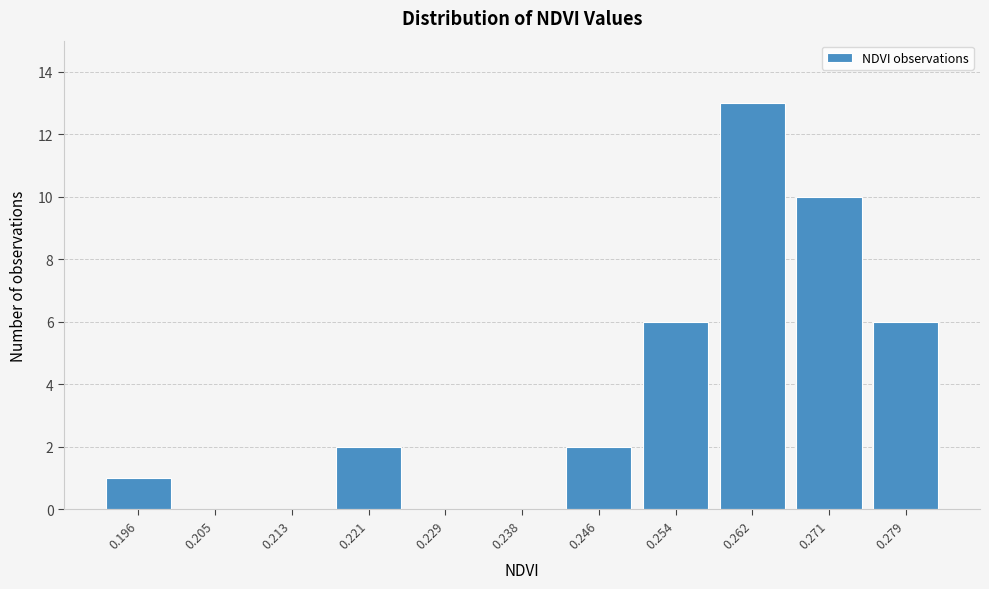

Reading left to right, transcribe all the data shown in this chart.

0.196=1	0.205=0	0.213=0	0.221=2	0.229=0	0.238=0	0.246=2	0.254=6	0.262=13	0.271=10	0.279=6